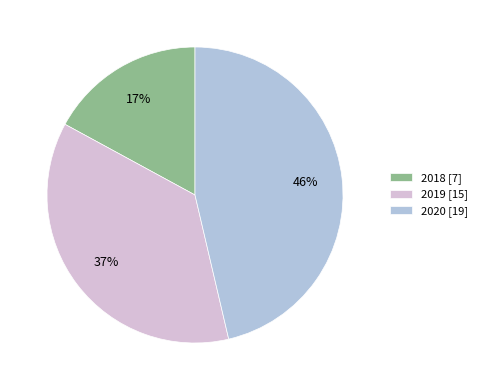

To the nearest percent, what is the average slice percentage?

33%